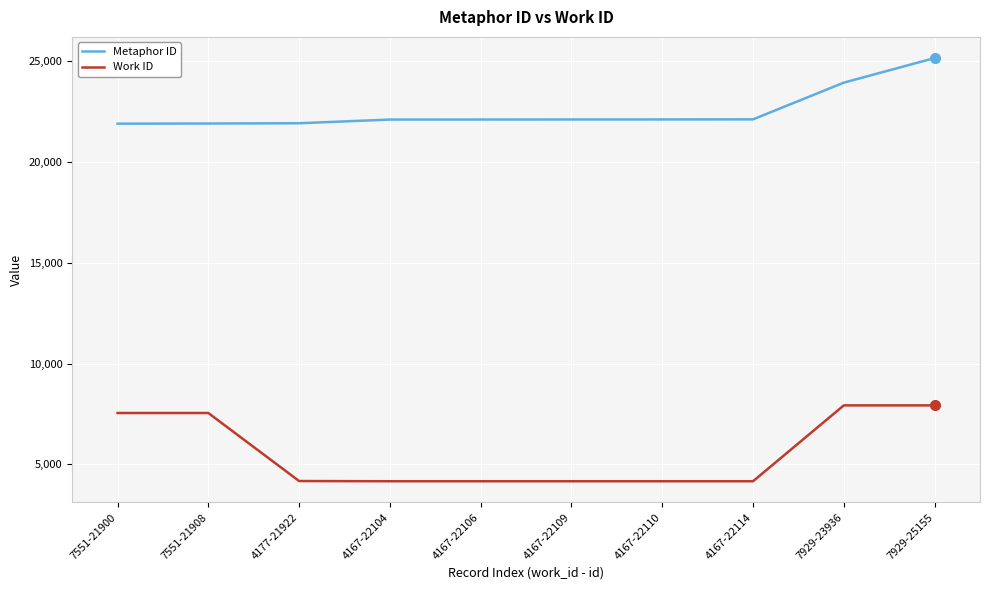

Is it true that Metaphor ID equals 22109 at 4167-22109?

True